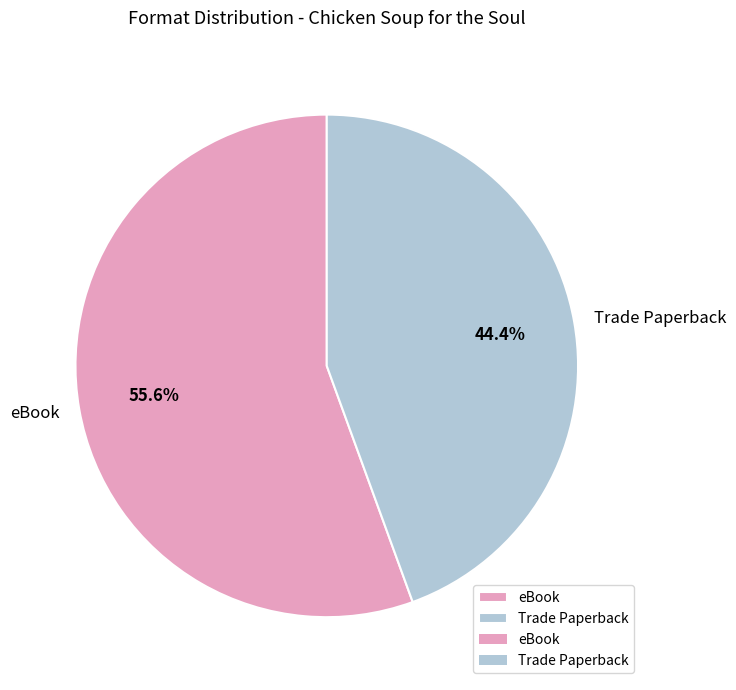

Combined, do Trade Paperback and eBook account for over 50%?

Yes